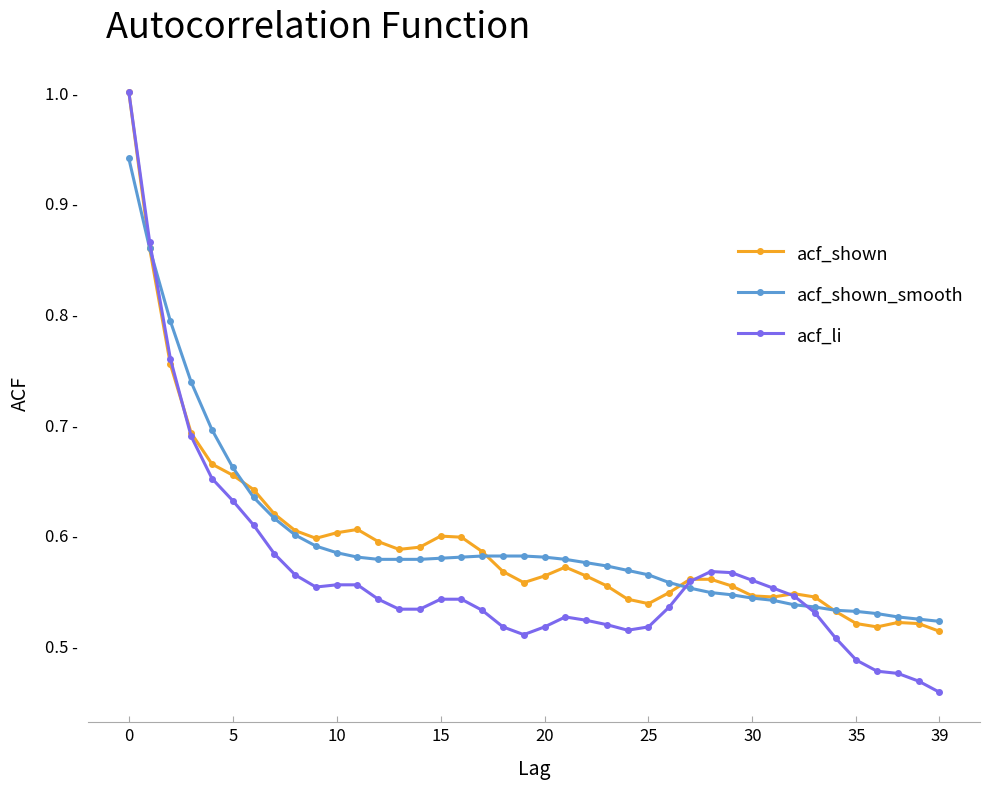

Rank the series by their maximum value, from lowest to highest.

acf_shown_smooth, acf_shown, acf_li